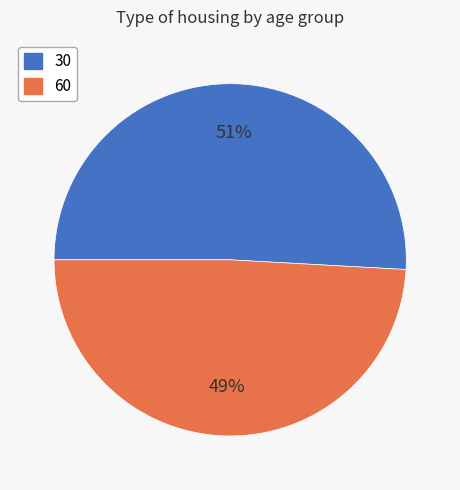

What is the smallest slice in the pie chart?

60